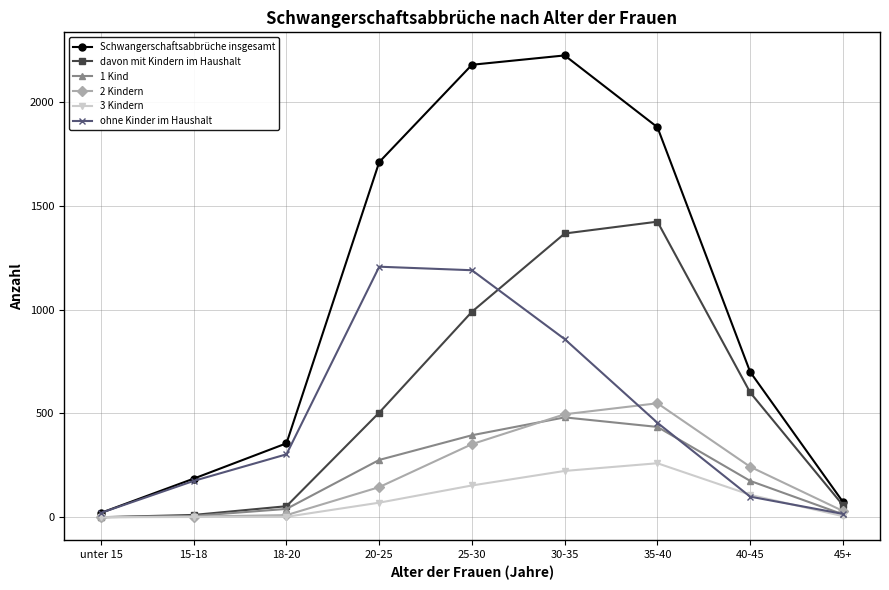

Read the davon mit Kindern im Haushalt value at 30-35.

1367